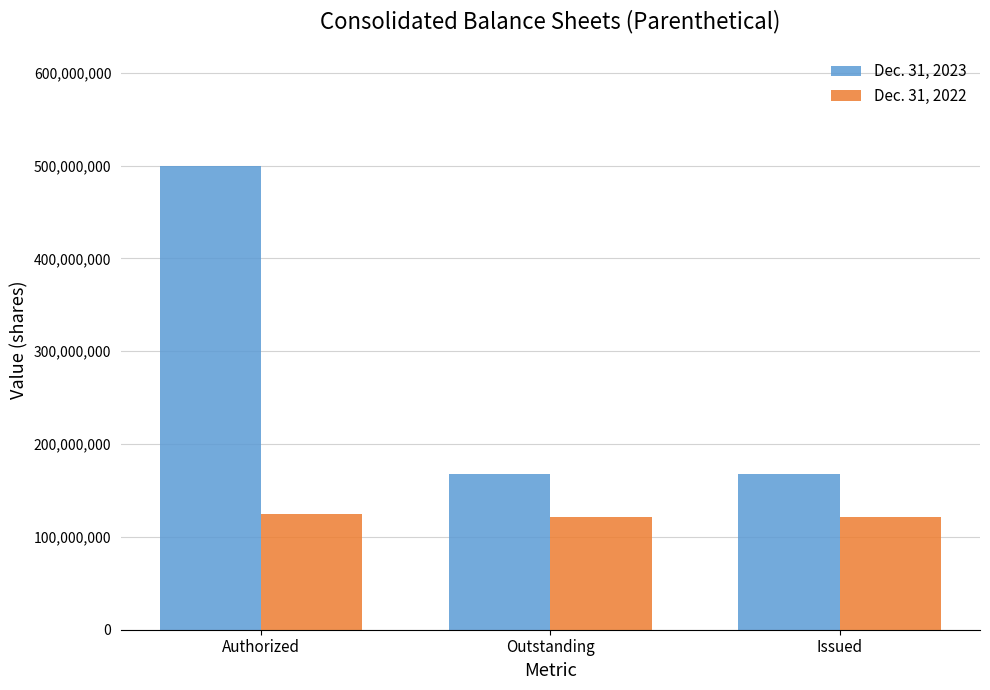

Are the bars horizontal?

No